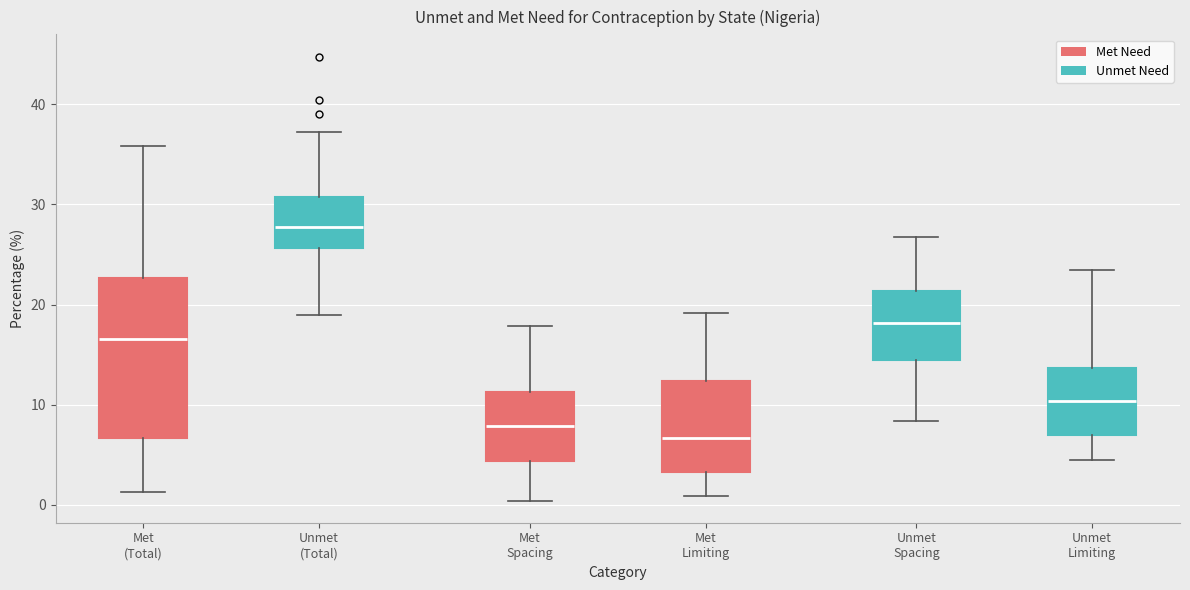

Which box is the tallest, from its lower edge to its upper edge?

Met (Total)